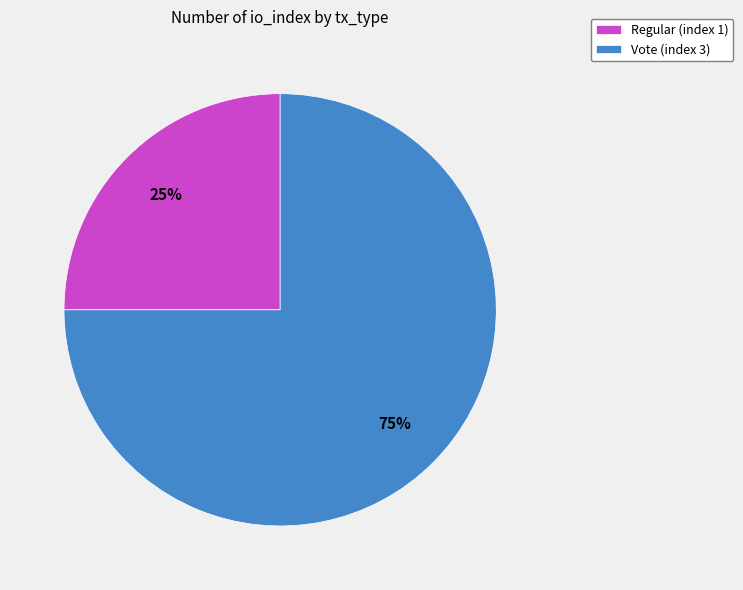

Combined, do Regular (index 1) and Vote (index 3) account for over 50%?

Yes